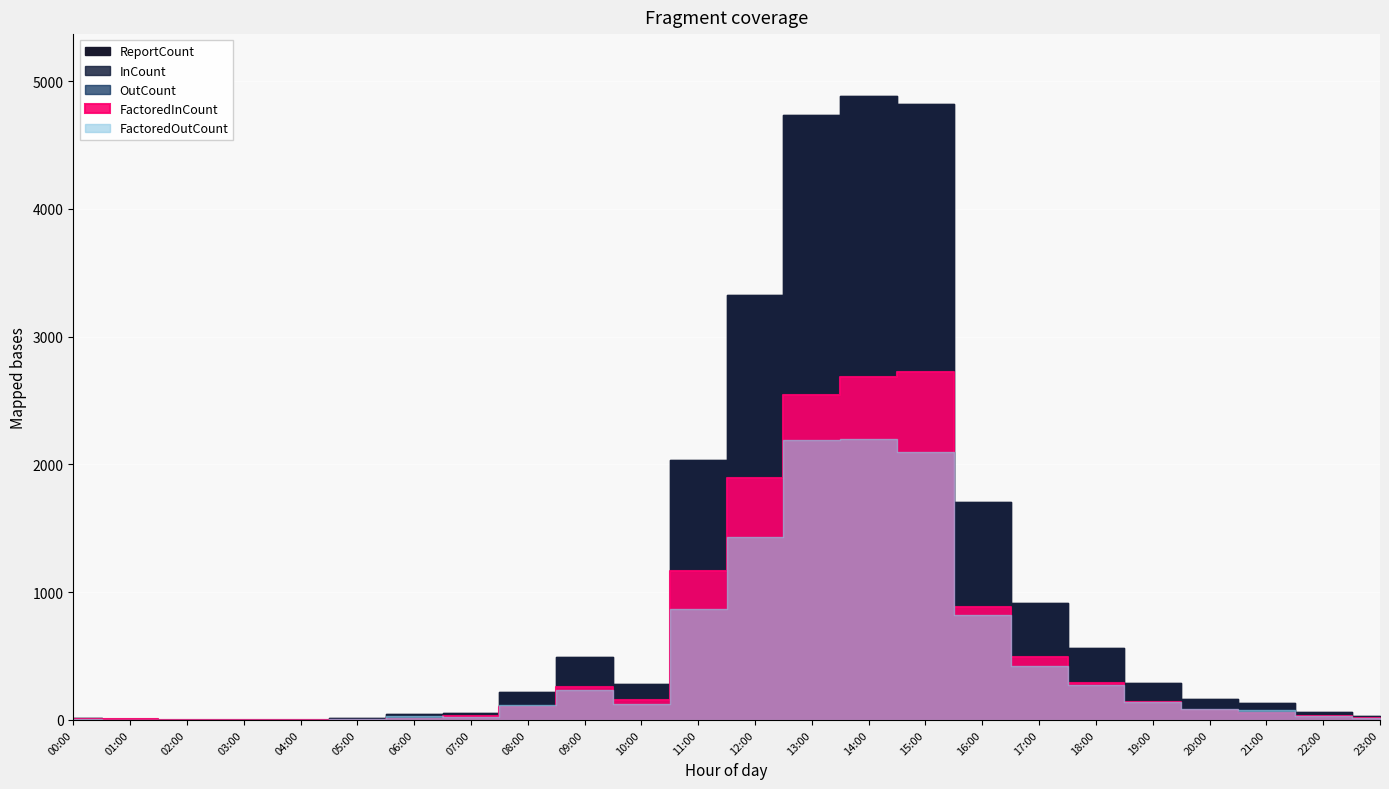

What is the approximate value of InCount at 16:00, to the nearest 50?

900